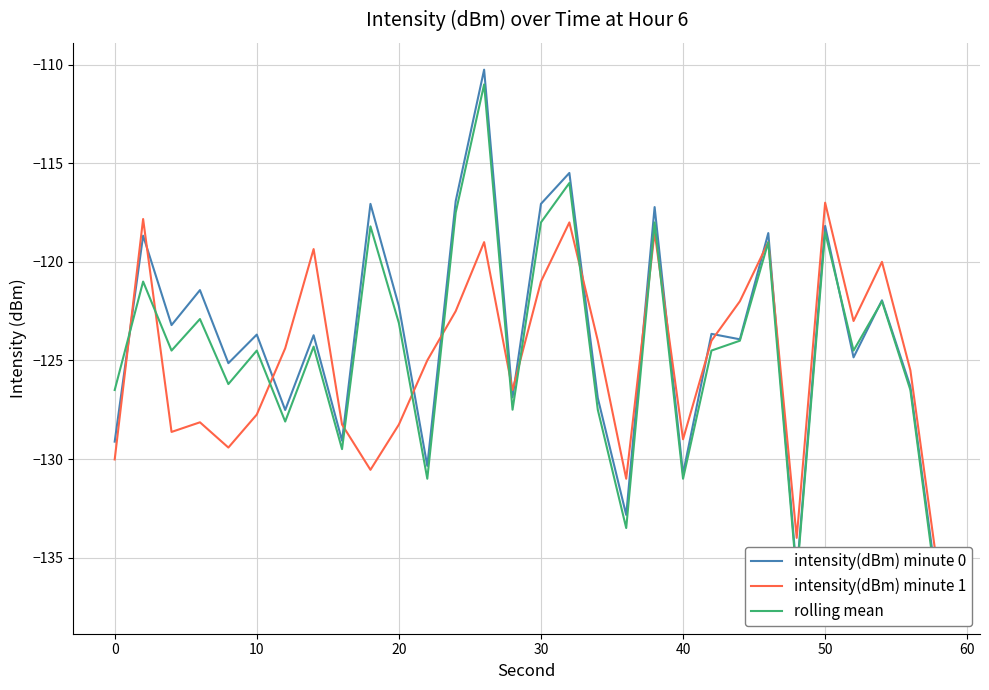

In intensity(dBm) minute 0, how many points are lower than both neighbors (excluding endpoints)?

11